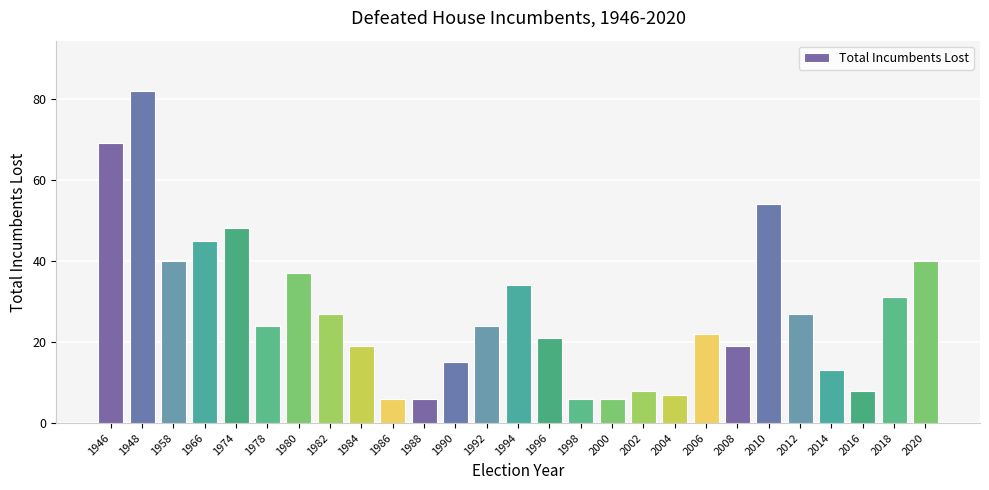

What is the maximum value shown in the chart?

82